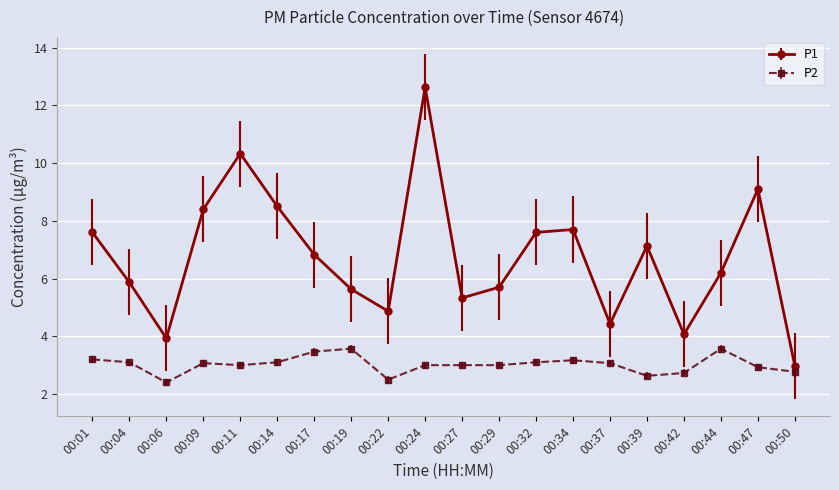

At which category does P2 reach its first local valley?

00:06